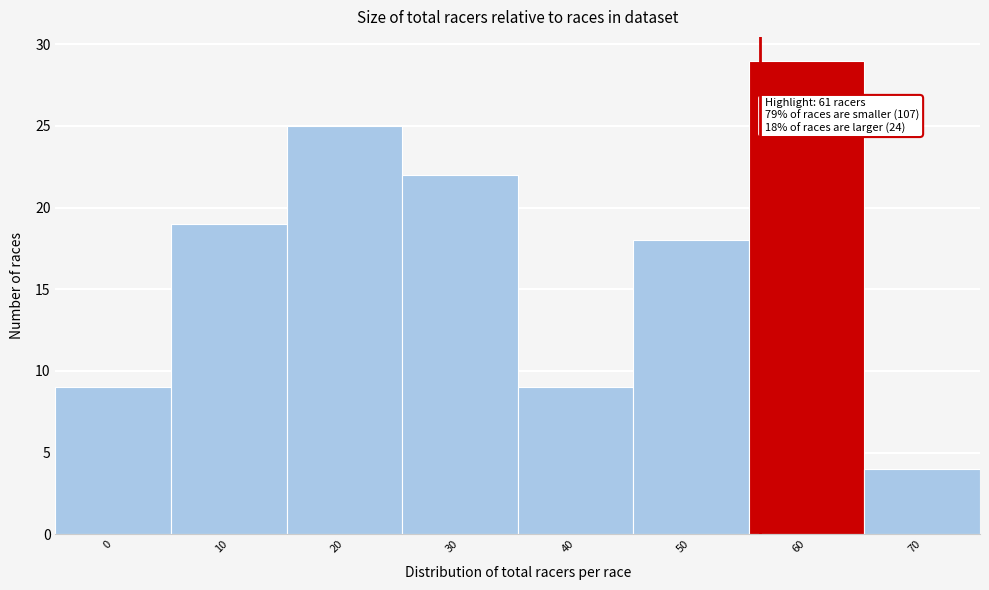

Reading right to left, transcribe all the data shown in this chart.

4	29	18	9	22	25	19	9